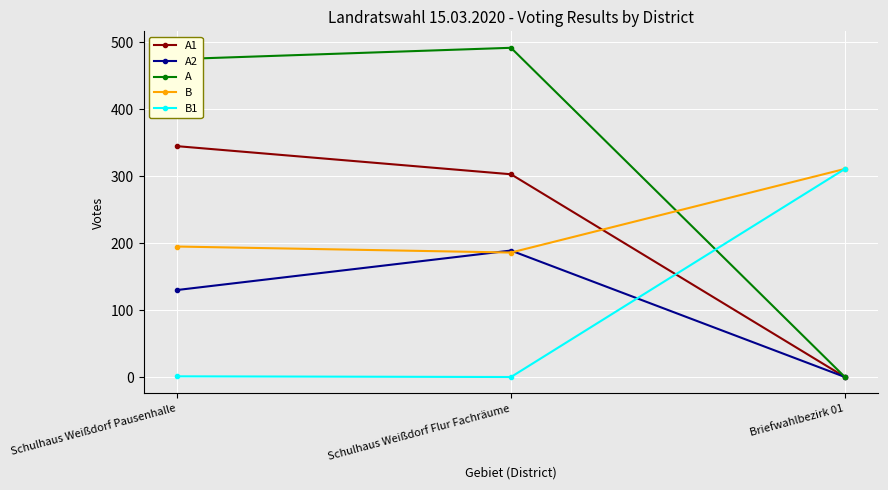

Rank the categories by A2 value from highest to lowest.

Schulhaus Weißdorf Flur Fachräume, Schulhaus Weißdorf Pausenhalle, Briefwahlbezirk 01